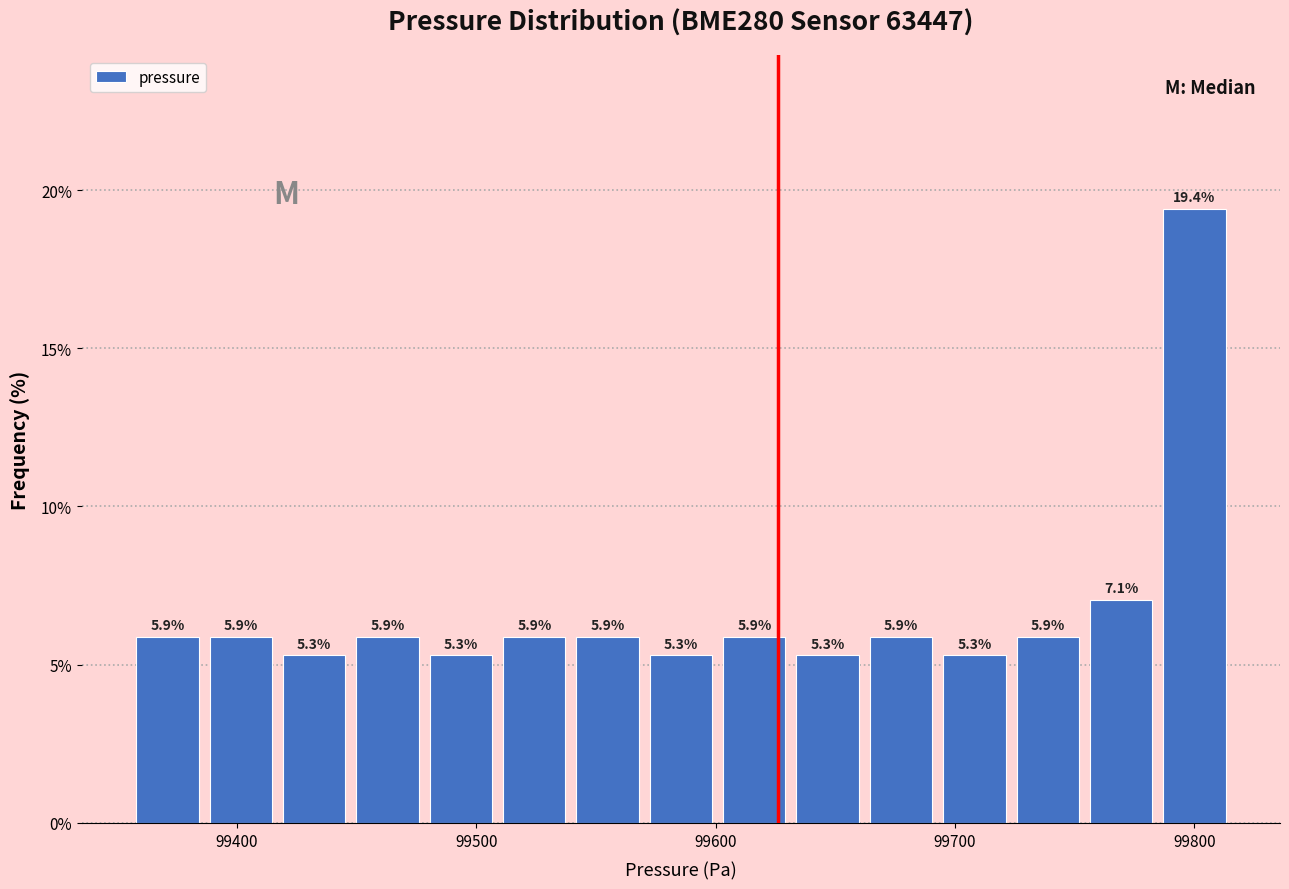

Read against the x-axis, roughly where is the centre of the tallest bar?

99800